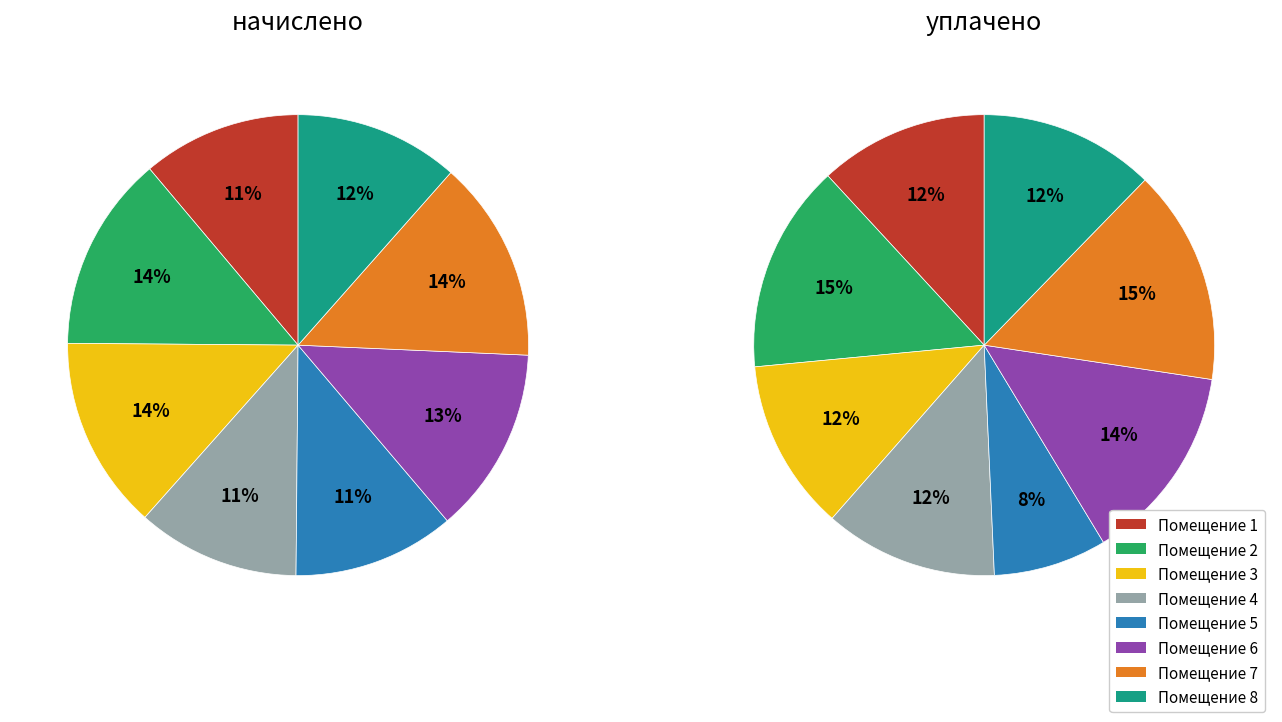

Which category has the biggest portion of the pie?

7